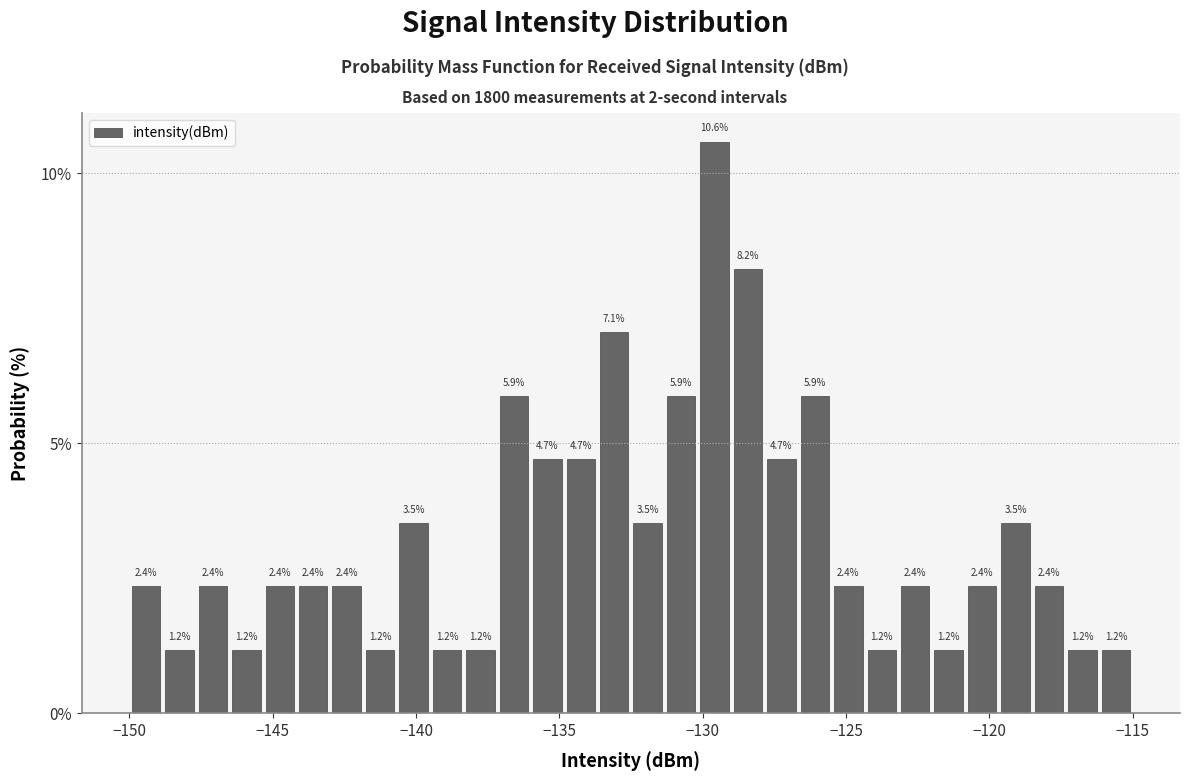

Read against the x-axis, roughly where is the centre of the tallest bar?

-129.5